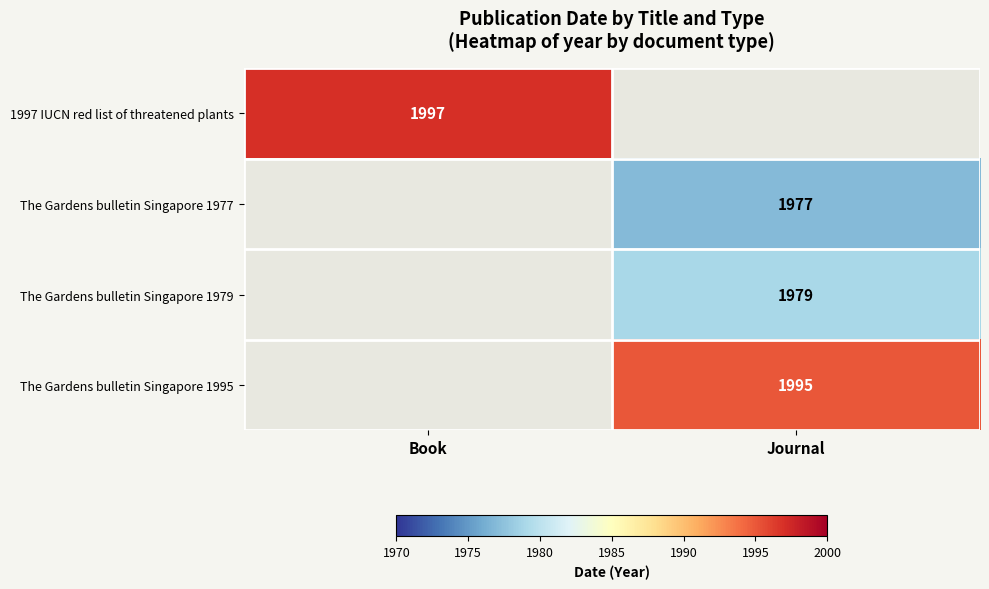

At how many categories does at least one series exceed 1986?

2